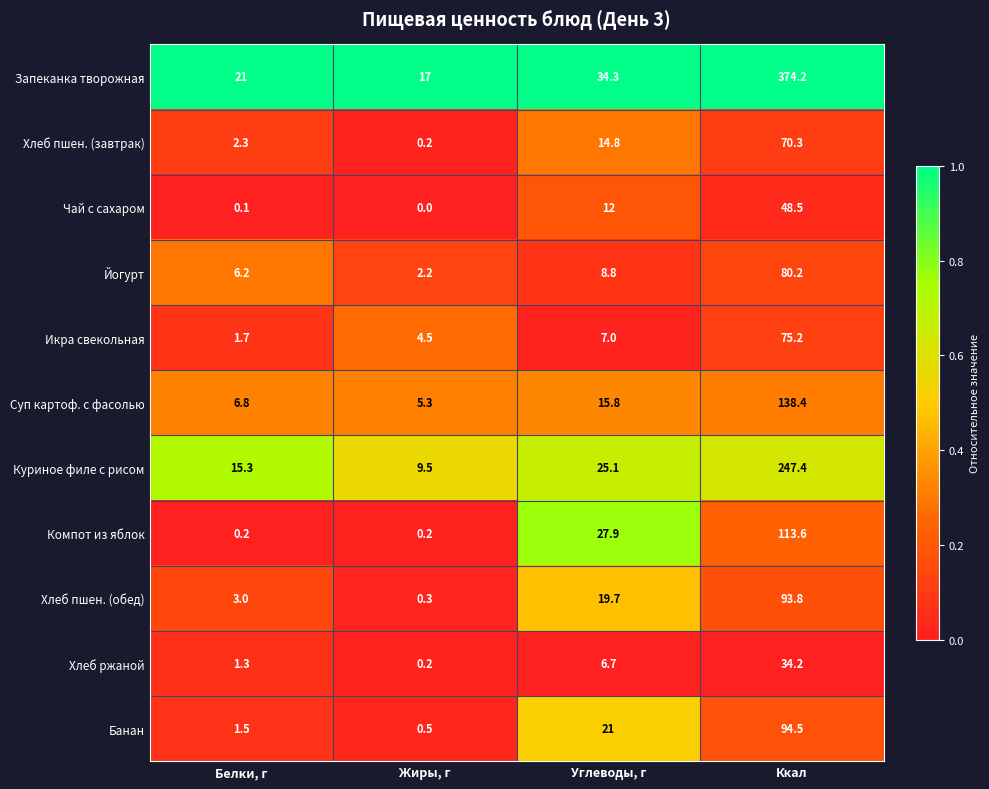

True or false: Йогурт has a value of 1.2 at Жиры, г.

False